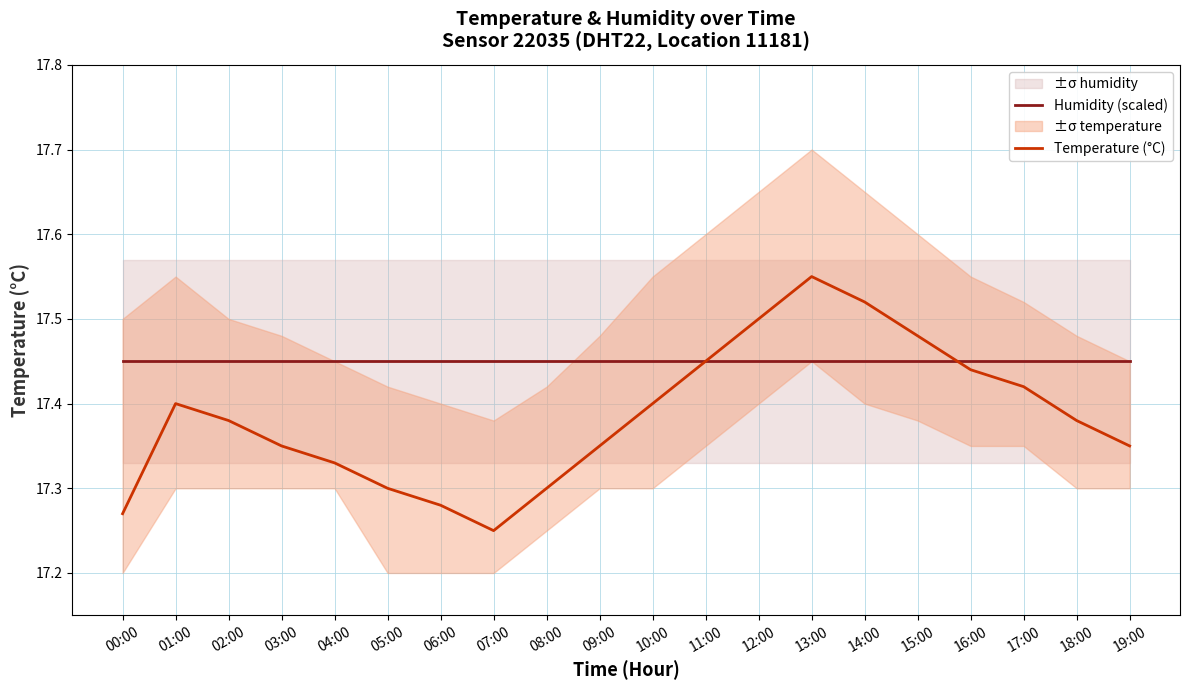

What is the label of the 14th point from the right?

06:00